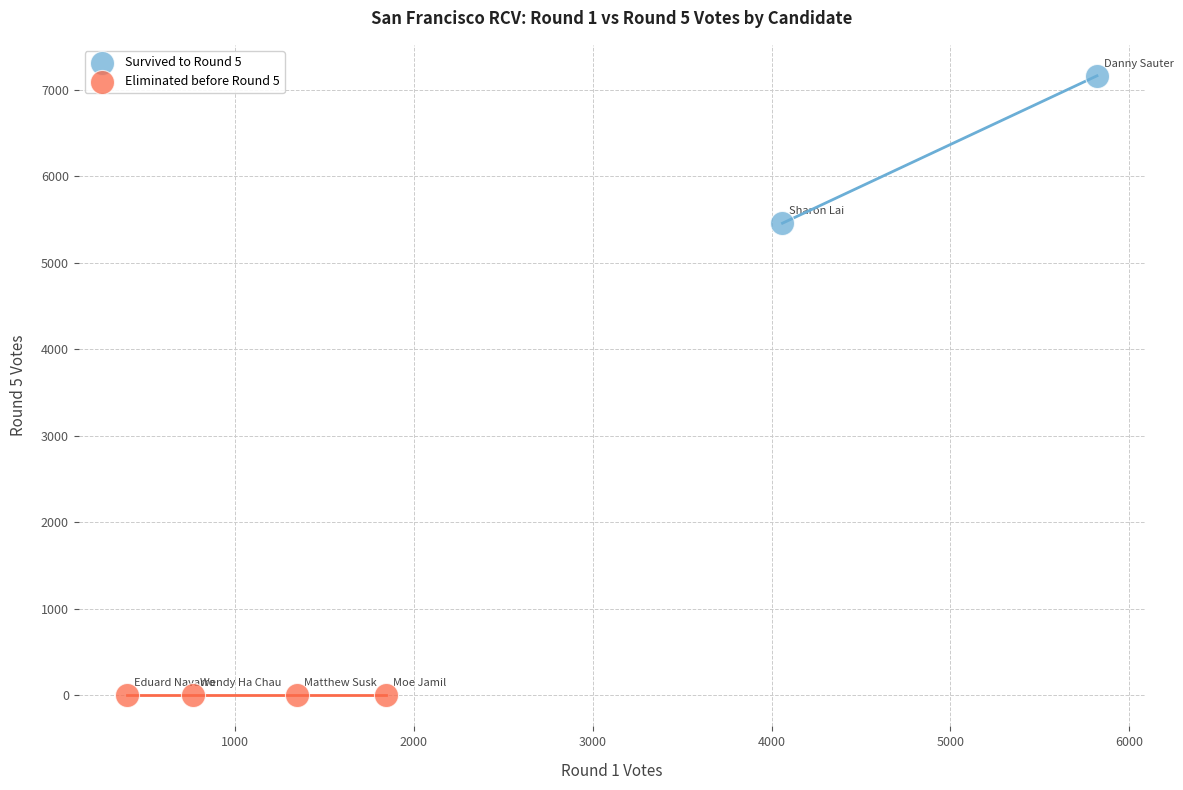

What are all the series names shown in the legend?

Survived to Round 5, Eliminated before Round 5